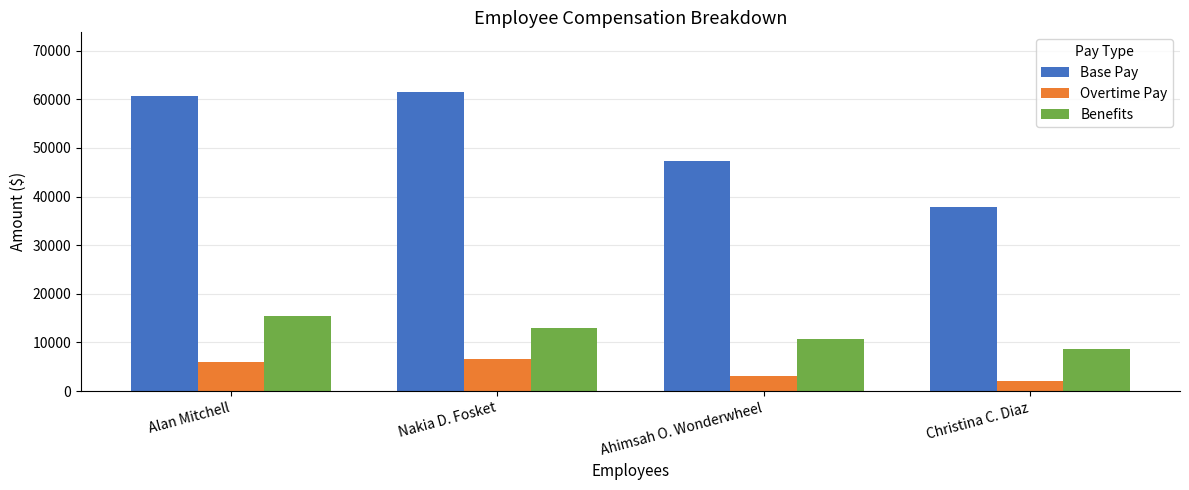

What is the maximum value shown in the chart?

61480.1